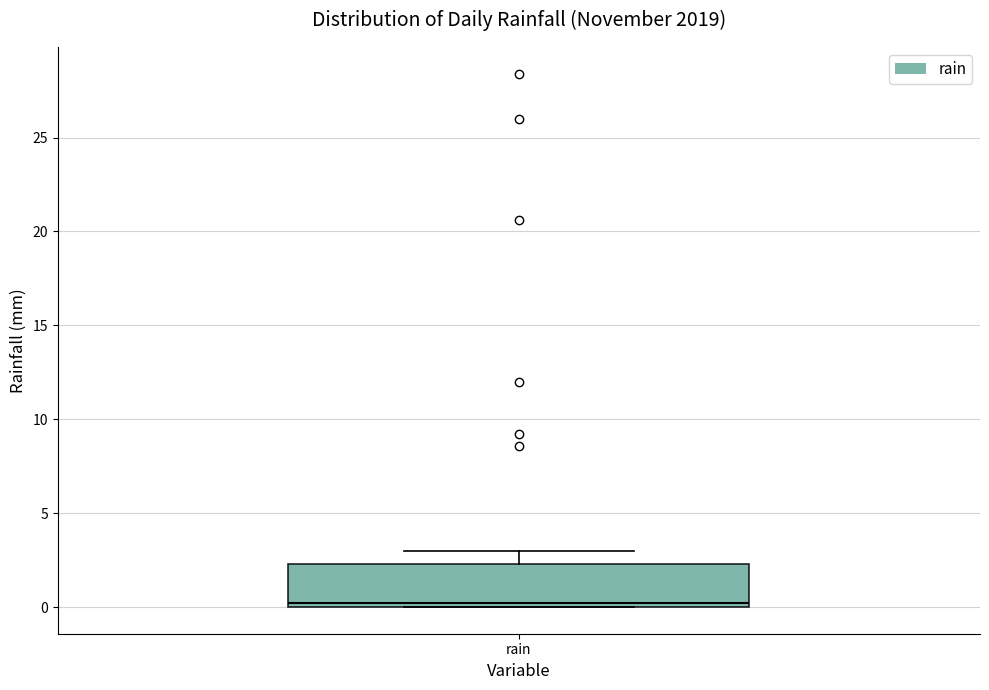

Where does the upper whisker of the box for rain end on the y-axis? The values are not printed on the chart, so give them approximately, as read against the axis.

3.0